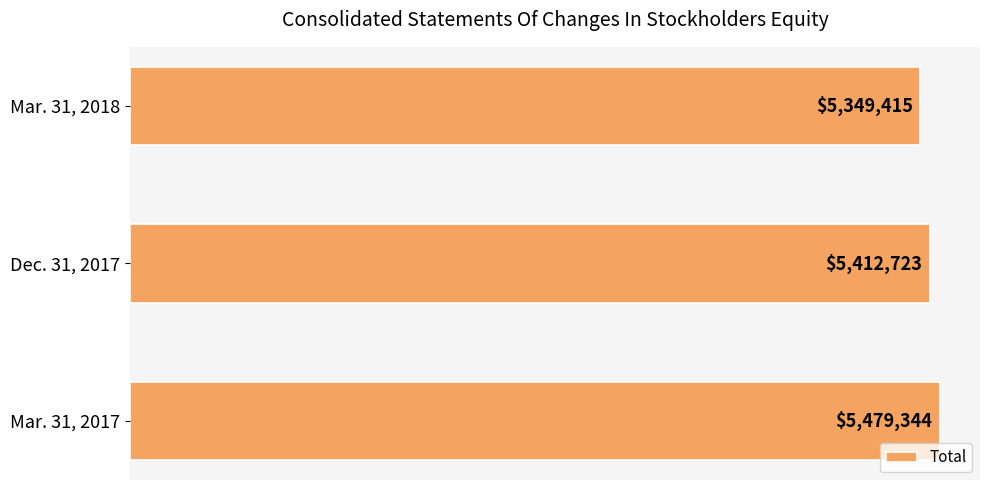

List the labels in order of value, largest first.

Mar. 31, 2017, Dec. 31, 2017, Mar. 31, 2018